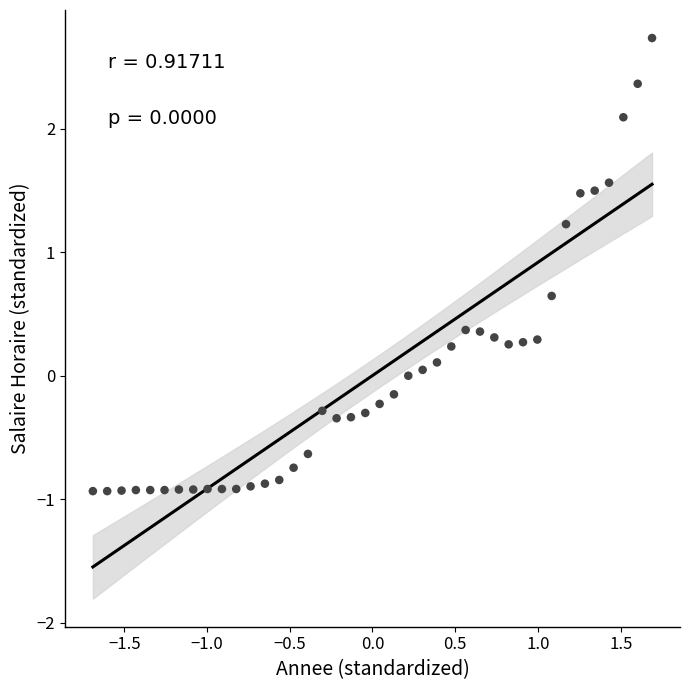

What is the range of Y values (max minus min)?

3.7